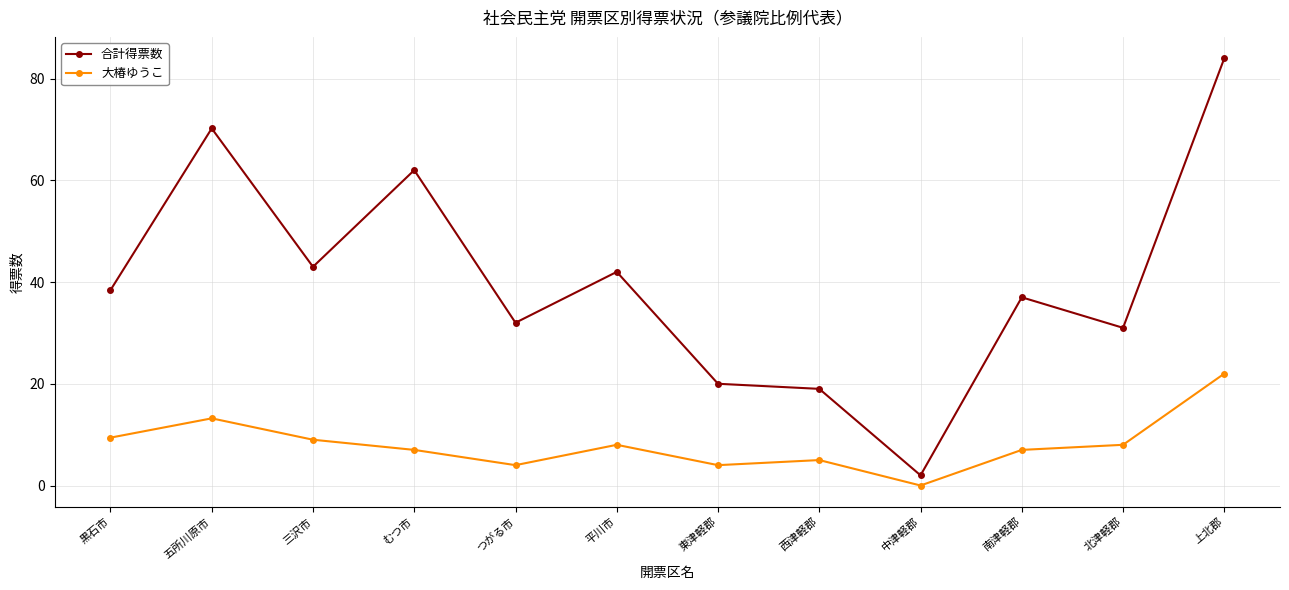

Where is the first local minimum for 合計得票数?

三沢市